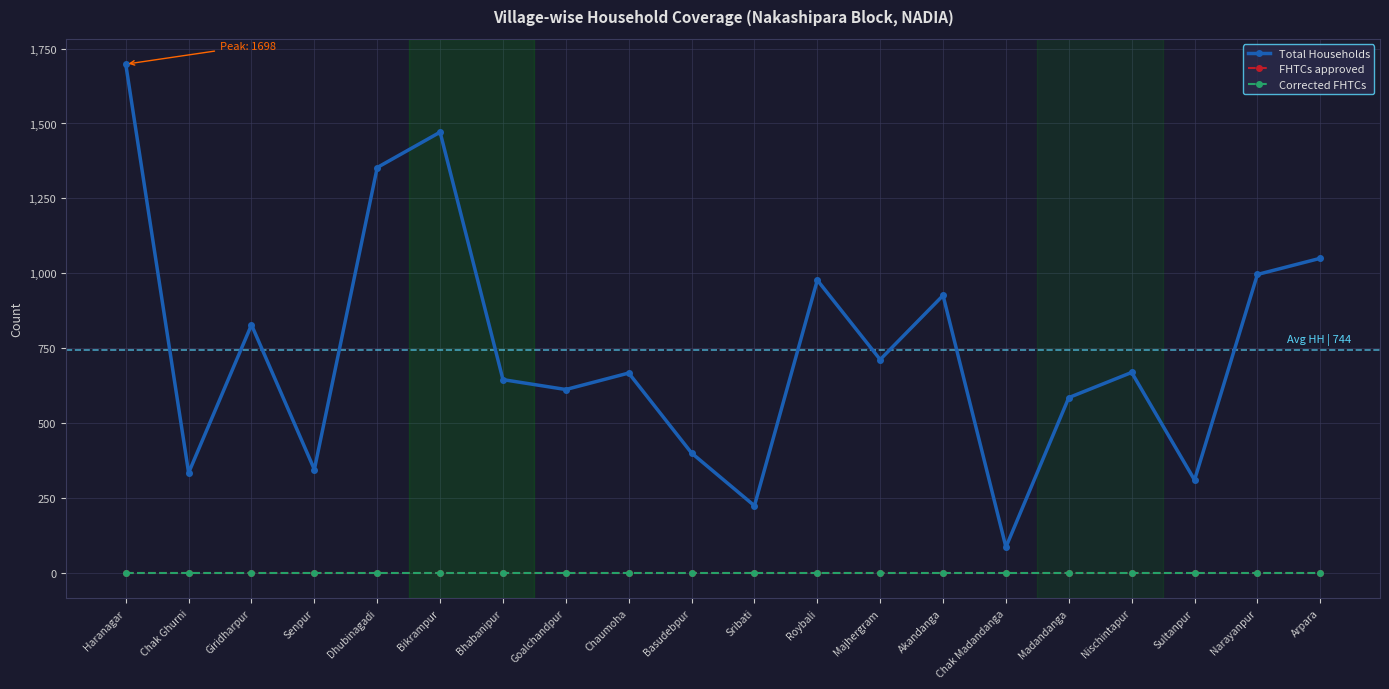

Is this an area chart (filled region under the line)?

No